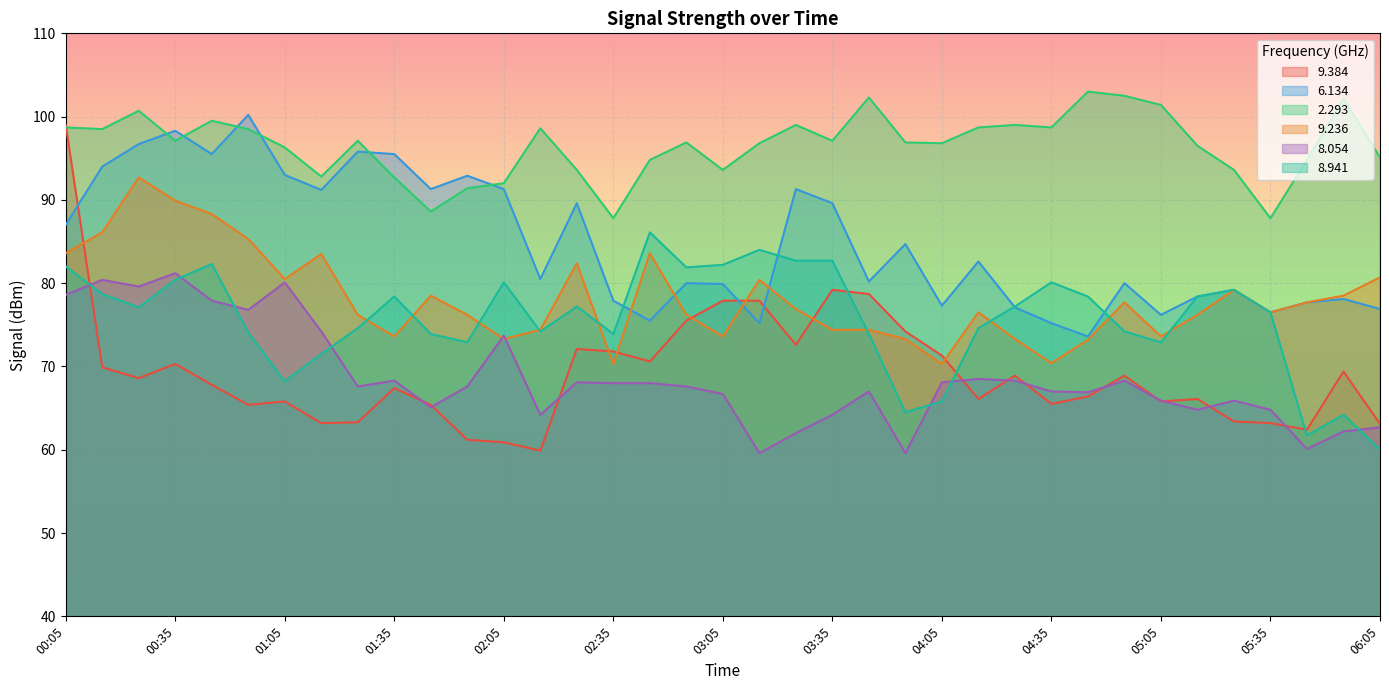

Reading right to left, extract all data points from this chart.

9.384: 06:05=63.1	05:55=69.4	05:45=62.4	05:35=63.2	05:25=63.4	05:15=66.1	05:05=65.8	04:55=68.9	04:45=66.4	04:35=65.5	04:25=68.9	04:15=66.1	04:05=71.3	03:55=74.2	03:45=78.7	03:35=79.2	03:25=72.6	03:15=77.9	03:05=77.9	02:55=75.5	02:45=70.6	02:35=71.8	02:25=72.1	02:15=59.9	02:05=60.9	01:55=61.2	01:45=65.4	01:35=67.4	01:25=63.3	01:15=63.2	01:05=65.8	00:55=65.4	00:45=67.8	00:35=70.3	00:25=68.6	00:15=69.9	00:05=99.0
6.134: 06:05=76.9	05:55=78.1	05:45=77.7	05:35=76.5	05:25=79.2	05:15=78.4	05:05=76.2	04:55=80.0	04:45=73.6	04:35=75.2	04:25=77.1	04:15=82.6	04:05=77.3	03:55=84.7	03:45=80.2	03:35=89.6	03:25=91.3	03:15=75.2	03:05=79.9	02:55=80.0	02:45=75.5	02:35=77.9	02:25=89.6	02:15=80.5	02:05=91.3	01:55=92.9	01:45=91.3	01:35=95.5	01:25=95.8	01:15=91.2	01:05=93.0	00:55=100.2	00:45=95.5	00:35=98.3	00:25=96.7	00:15=94.0	00:05=87.0
2.293: 06:05=95.1	05:55=102.2	05:45=94.8	05:35=87.8	05:25=93.6	05:15=96.5	05:05=101.4	04:55=102.5	04:45=103.0	04:35=98.7	04:25=99.0	04:15=98.7	04:05=96.8	03:55=96.9	03:45=102.3	03:35=97.1	03:25=99.0	03:15=96.8	03:05=93.6	02:55=96.9	02:45=94.8	02:35=87.8	02:25=93.6	02:15=98.6	02:05=92.0	01:55=91.4	01:45=88.6	01:35=92.7	01:25=97.1	01:15=92.8	01:05=96.3	00:55=98.5	00:45=99.5	00:35=97.1	00:25=100.7	00:15=98.5	00:05=98.7
9.236: 06:05=80.7	05:55=78.5	05:45=77.7	05:35=76.5	05:25=79.2	05:15=76.2	05:05=73.6	04:55=77.7	04:45=73.2	04:35=70.4	04:25=73.3	04:15=76.5	04:05=70.3	03:55=73.3	03:45=74.4	03:35=74.4	03:25=76.9	03:15=80.4	03:05=73.6	02:55=76.2	02:45=83.6	02:35=70.3	02:25=82.4	02:15=74.4	02:05=73.3	01:55=76.2	01:45=78.5	01:35=73.6	01:25=76.2	01:15=83.5	01:05=80.5	00:55=85.3	00:45=88.3	00:35=89.9	00:25=92.7	00:15=86.1	00:05=83.6
8.054: 06:05=62.7	05:55=62.2	05:45=60.1	05:35=64.8	05:25=65.9	05:15=64.8	05:05=65.9	04:55=68.3	04:45=66.9	04:35=67.0	04:25=68.3	04:15=68.5	04:05=68.1	03:55=59.6	03:45=67.0	03:35=64.2	03:25=62.0	03:15=59.6	03:05=66.7	02:55=67.6	02:45=68.0	02:35=68.0	02:25=68.1	02:15=64.2	02:05=73.7	01:55=67.6	01:45=65.1	01:35=68.3	01:25=67.6	01:15=74.2	01:05=80.1	00:55=76.8	00:45=77.9	00:35=81.2	00:25=79.6	00:15=80.4	00:05=78.6
8.941: 06:05=60.0	05:55=64.2	05:45=61.7	05:35=76.5	05:25=79.2	05:15=78.4	05:05=72.9	04:55=74.2	04:45=78.4	04:35=80.1	04:25=77.2	04:15=74.6	04:05=65.8	03:55=64.5	03:45=73.9	03:35=82.7	03:25=82.7	03:15=84.0	03:05=82.2	02:55=81.9	02:45=86.1	02:35=73.9	02:25=77.2	02:15=74.2	02:05=80.1	01:55=72.9	01:45=73.9	01:35=78.4	01:25=74.6	01:15=71.5	01:05=68.2	00:55=74.1	00:45=82.3	00:35=80.4	00:25=77.1	00:15=78.7	00:05=82.0